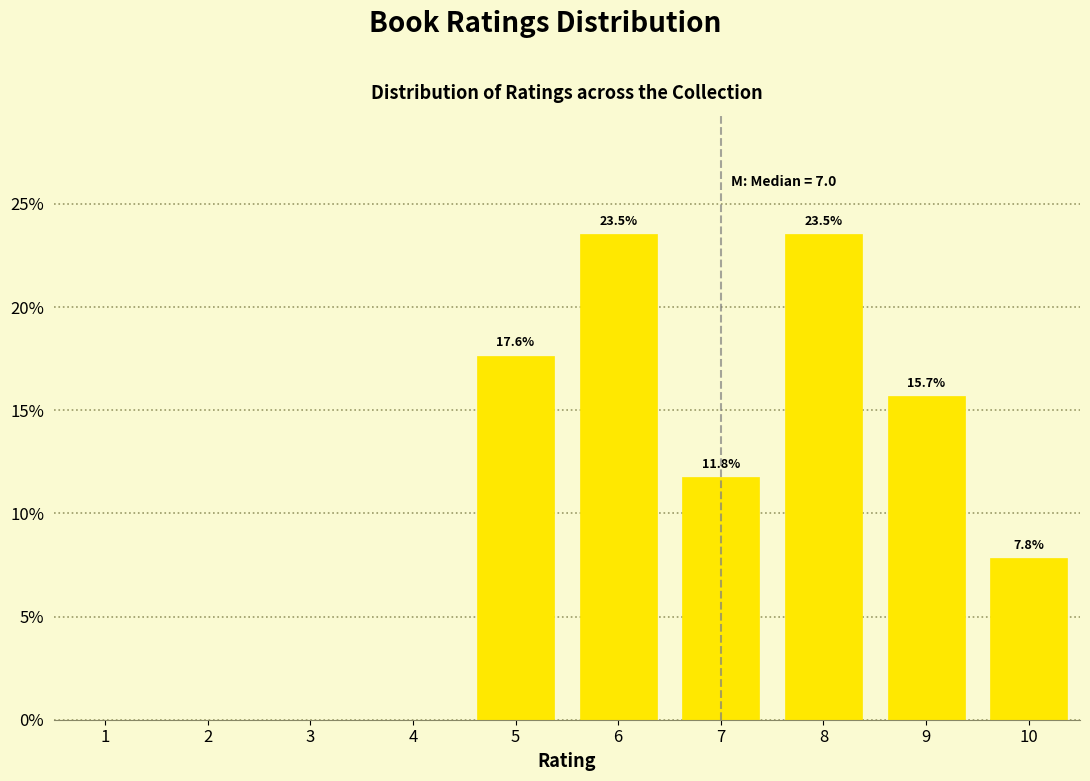

Between 8 and 1, which is larger?

8